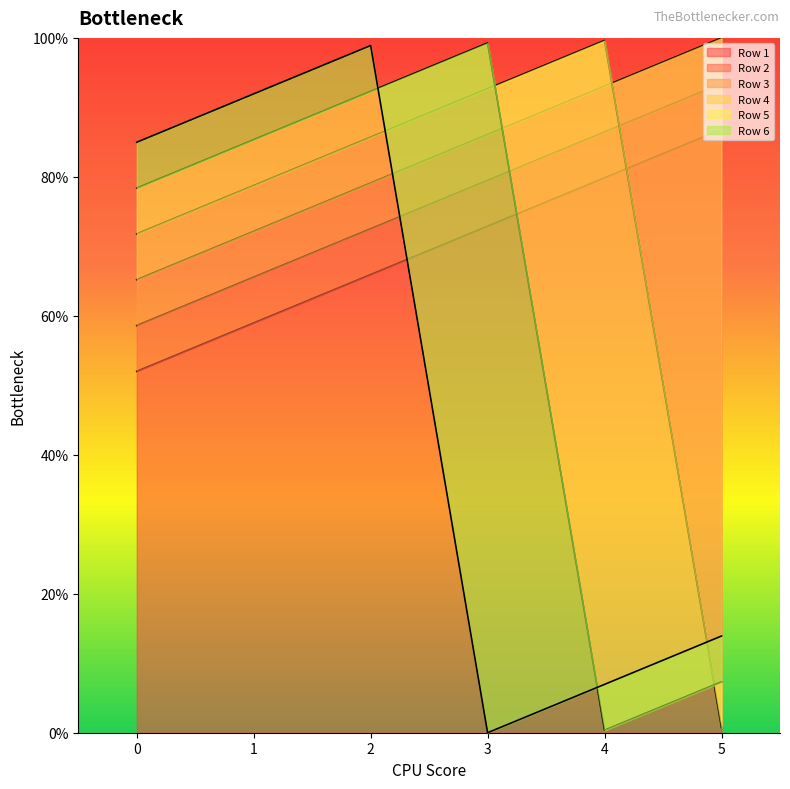

The Row 1 series shows 72.9 at 3. True or false?

True